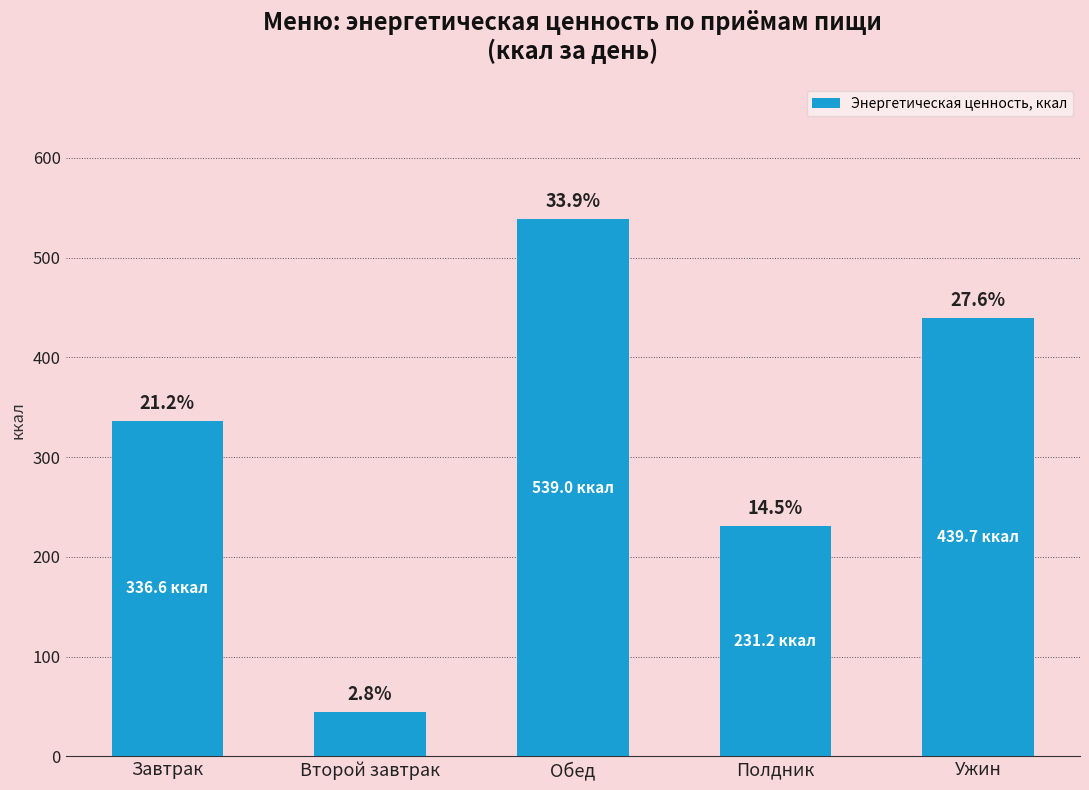

List the labels in order of value, largest first.

Обед, Ужин, Завтрак, Полдник, Второй завтрак